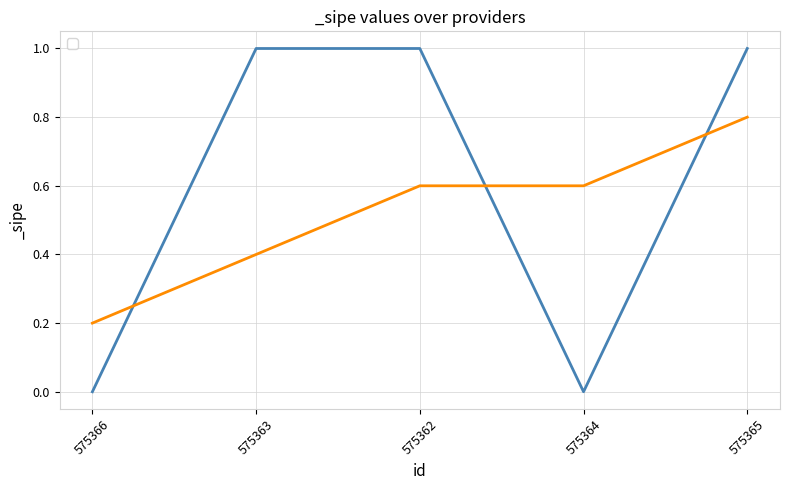

List the series in order of their overall mean, lowest first.

_sipe (rolling), _sipe